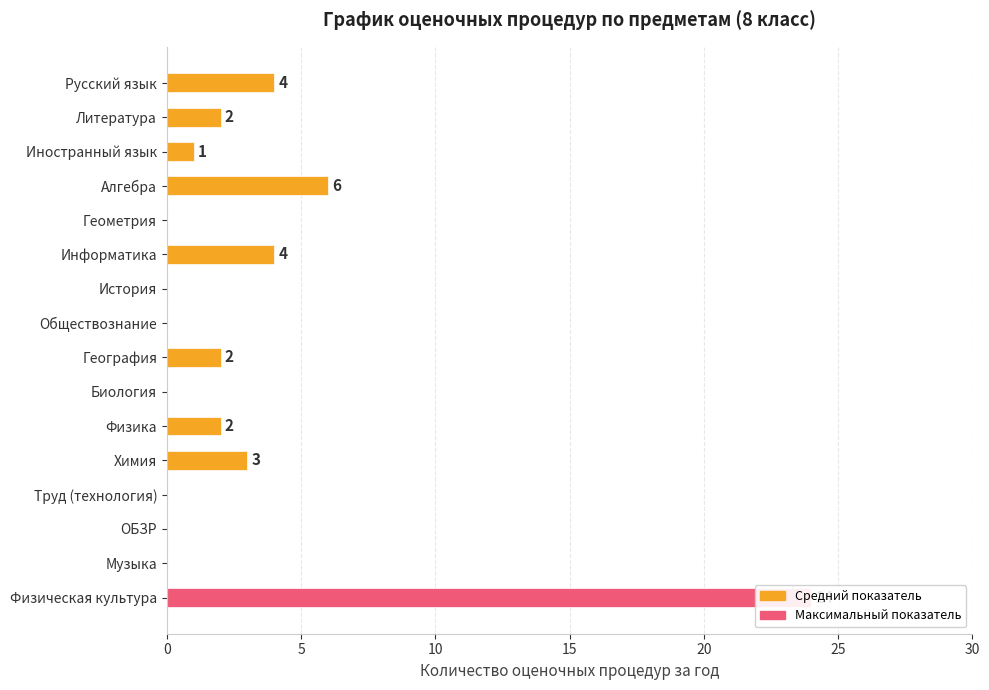

Reading left to right, transcribe all the data shown in this chart.

4	2	1	6	0	4	0	0	2	0	2	3	0	0	0	24